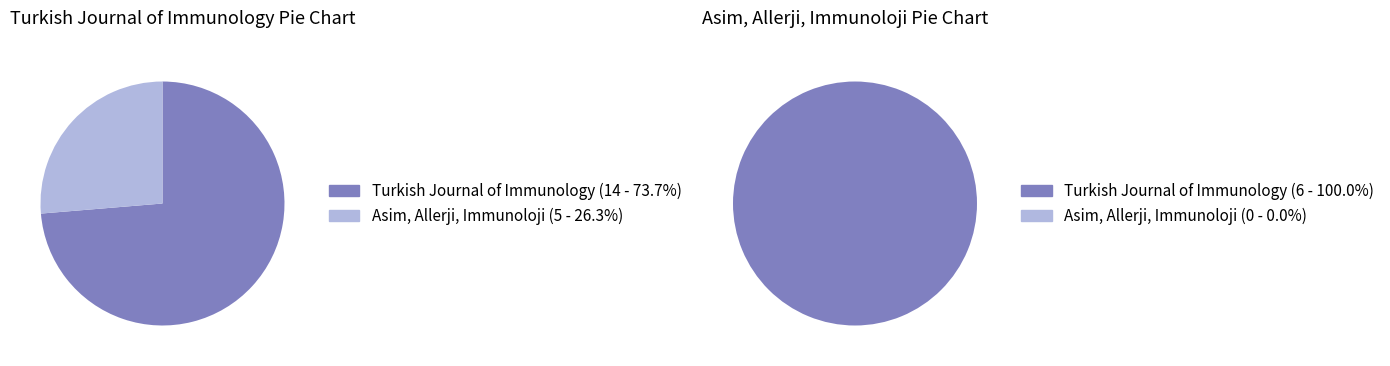

To the nearest percent, what is the difference between the Asim, Allerji, Immunoloji and Turkish Journal of Immunology slice percentages?

100%